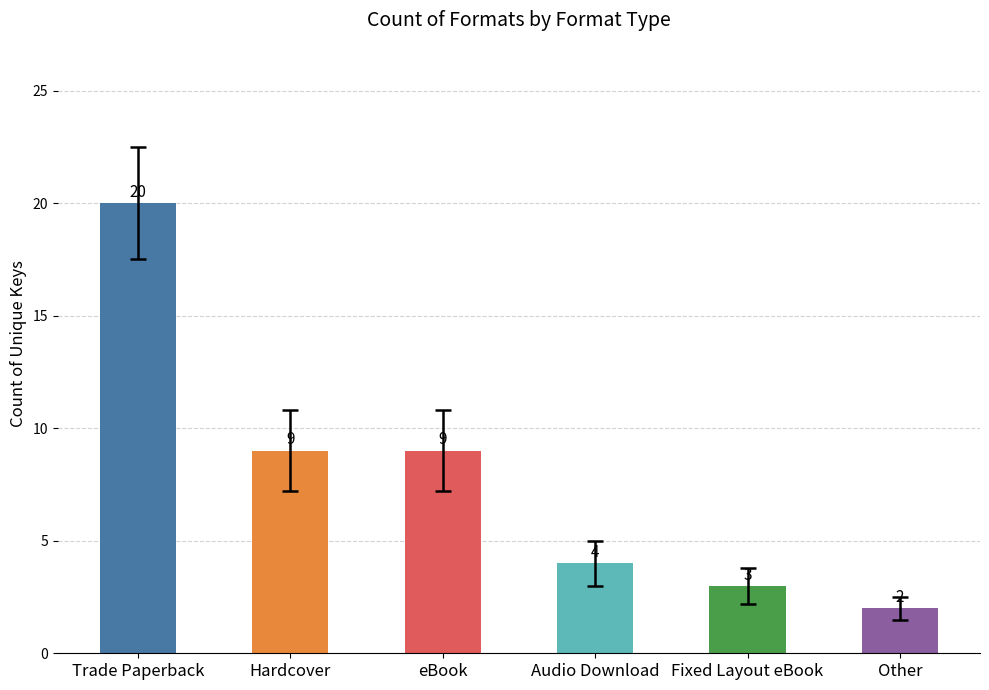

Read the value at Trade Paperback, to the nearest 10.

20